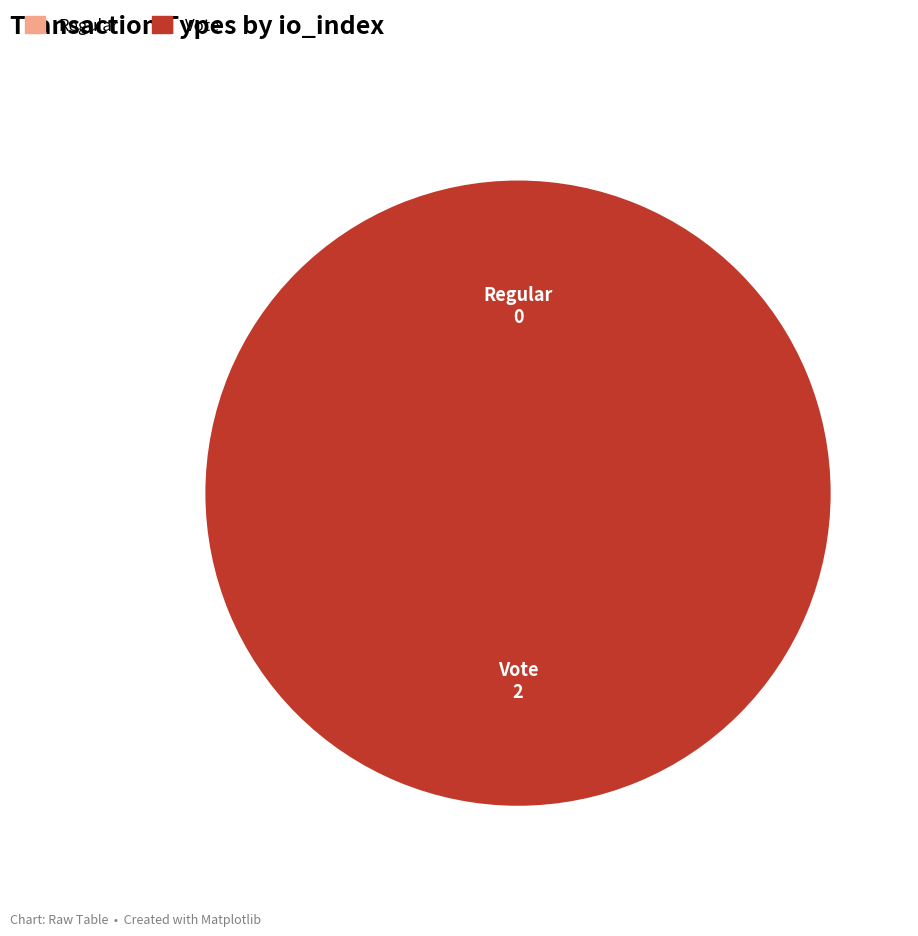

Which slice represents more than half of the pie?

Vote